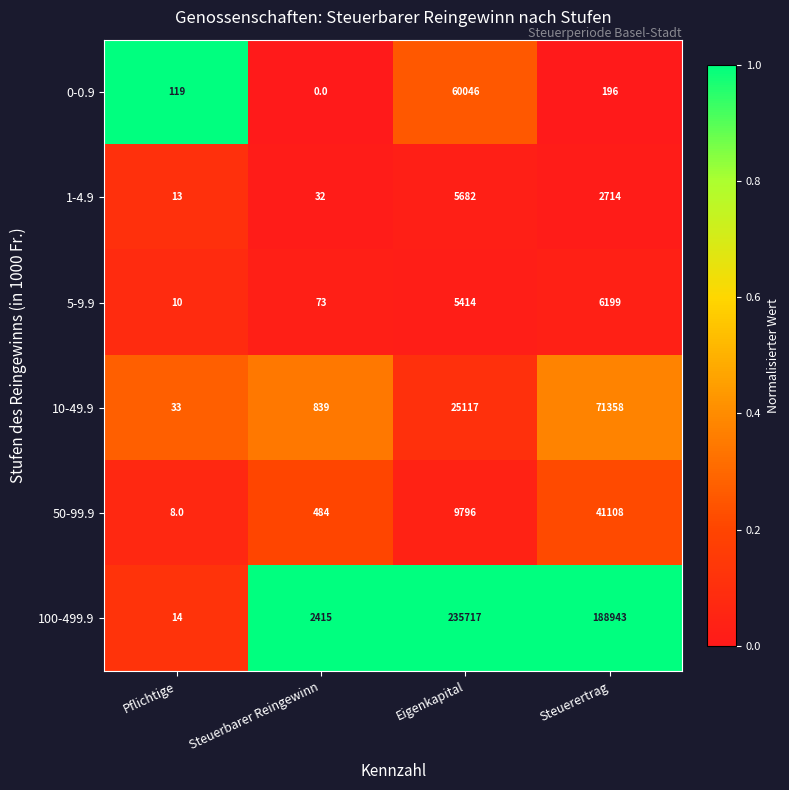

Read the 50-99.9 value at Steuerbarer Reingewinn.

484